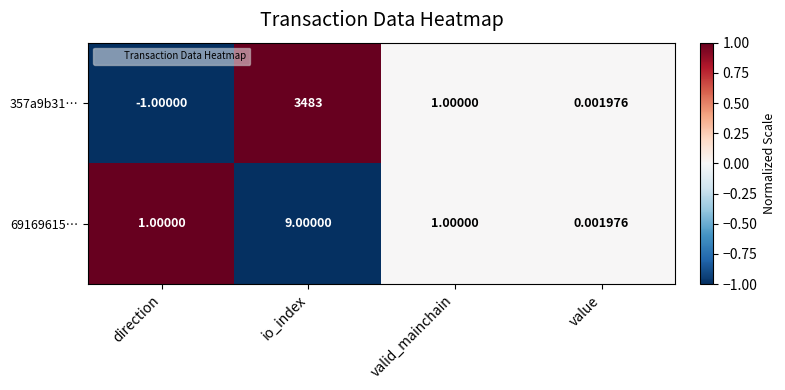

Which label corresponds to the largest value in the chart?

io_index